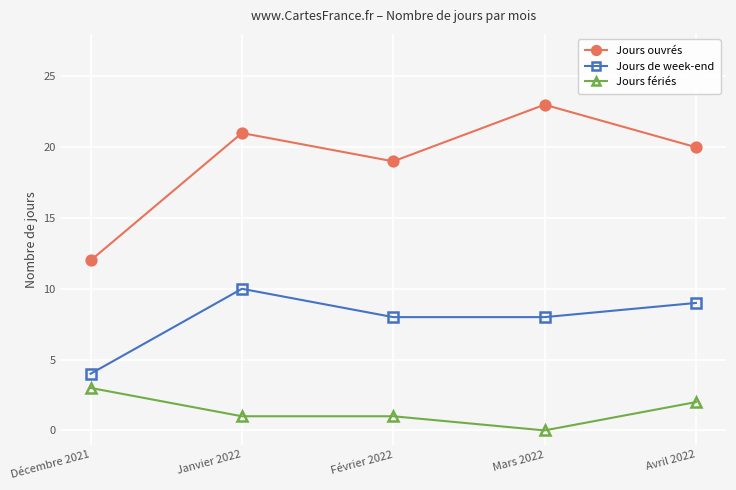

The Jours de week-end series shows 5 at Janvier 2022. True or false?

False